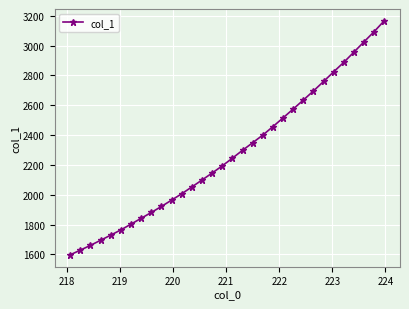

What is the average value?

2277.3